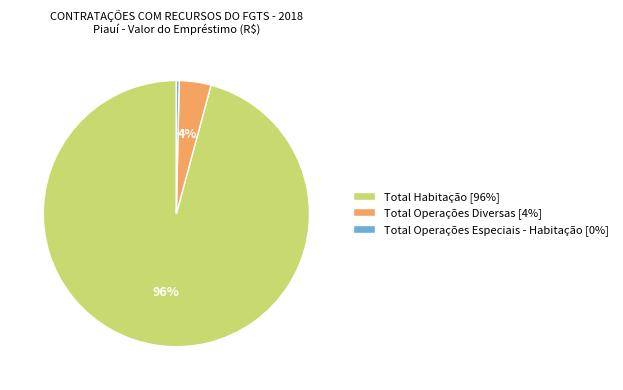

To the nearest percent, what percentage of the pie is Total Habitação?

96%